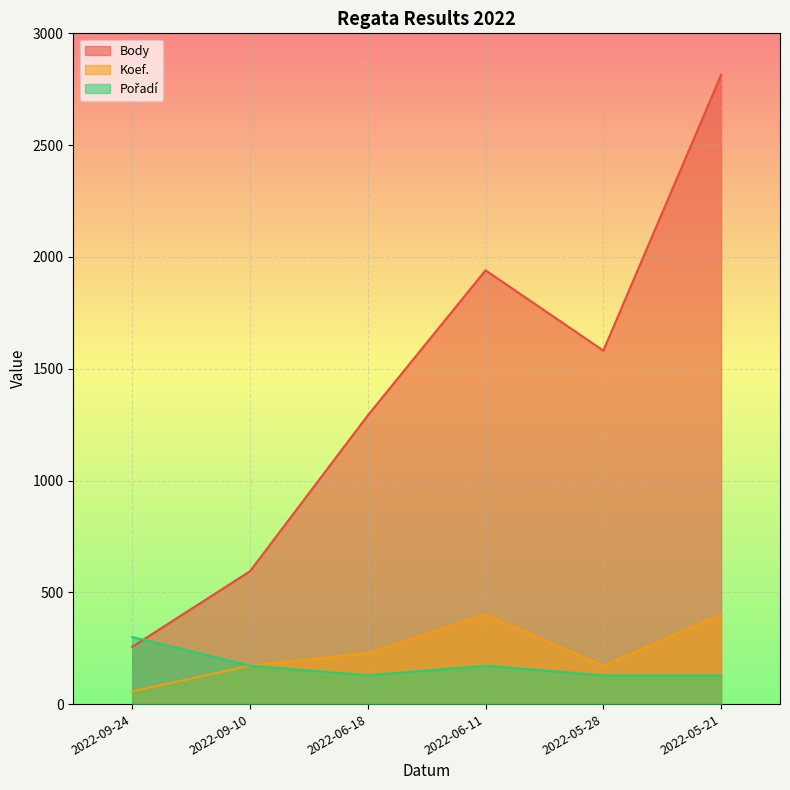

Which category has the lowest value across all series?

2022-09-24